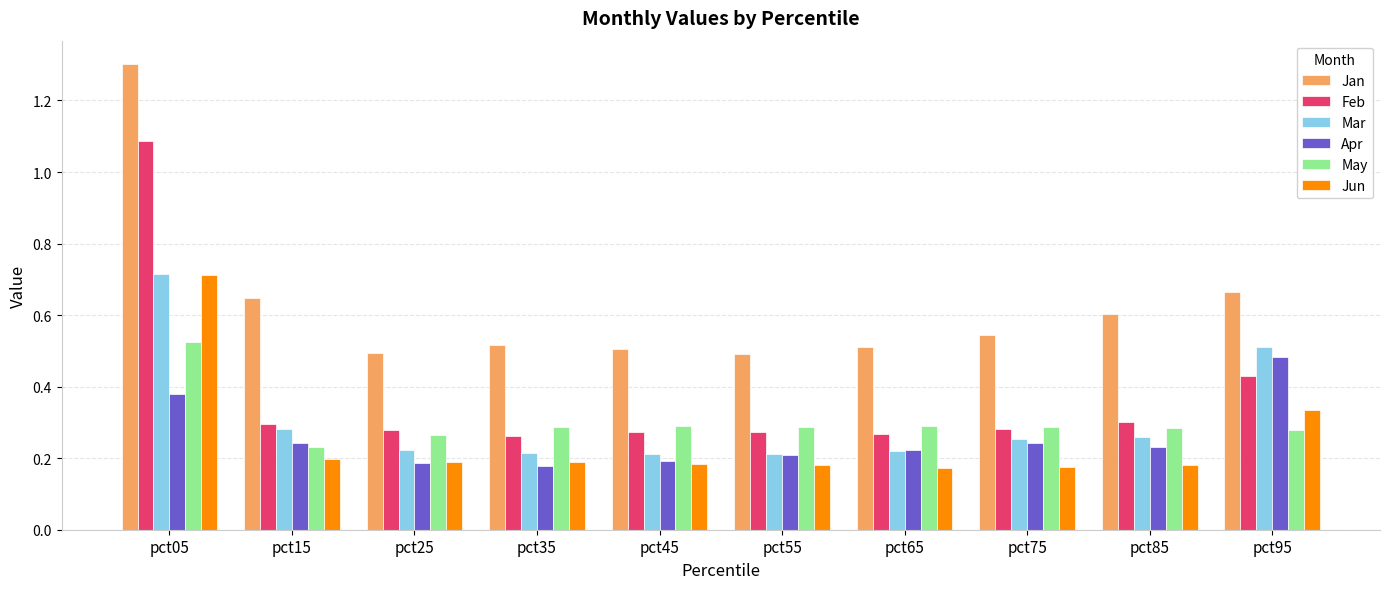

What is the value of the Jan bar at the 1st from the left?

1.3